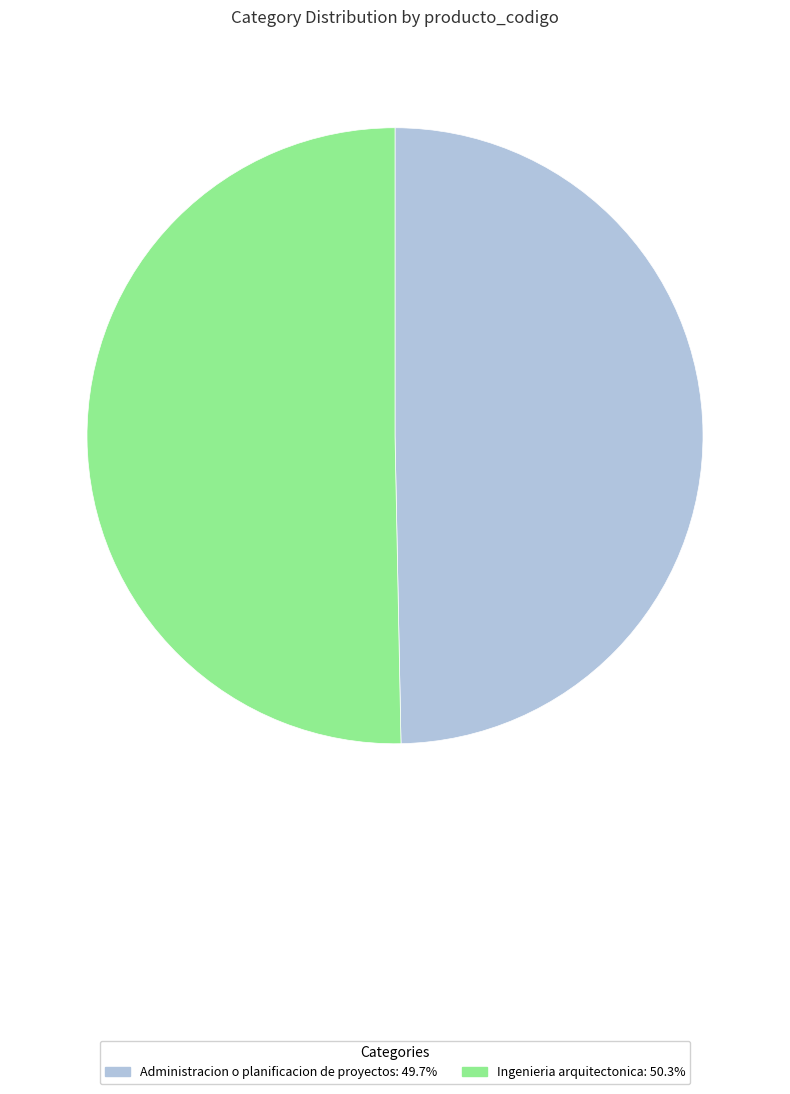

How many slices are in this pie chart?

2